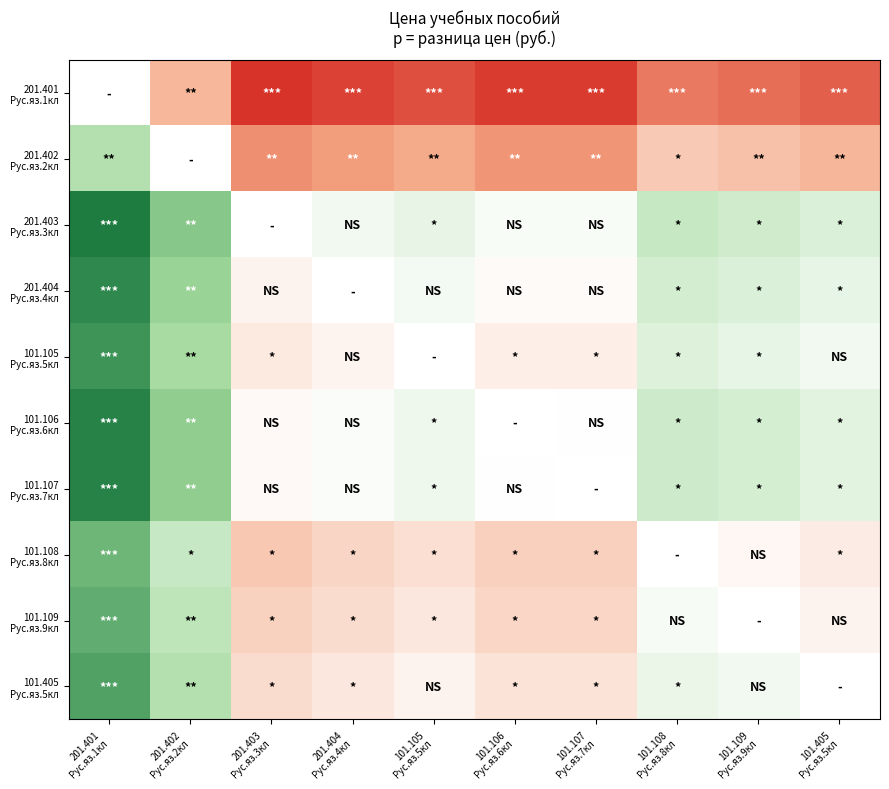

How many data points does each series have?

10